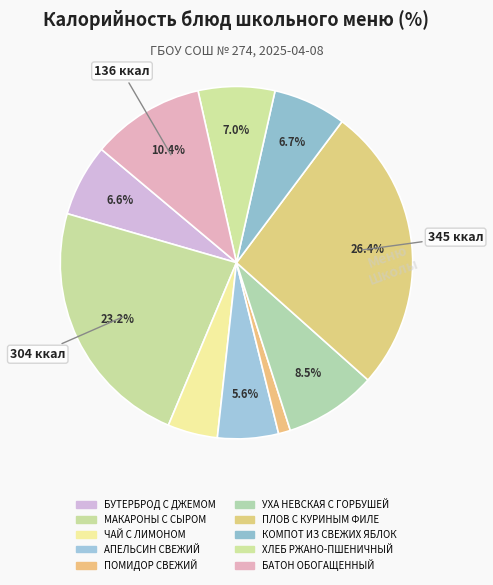

To the nearest percent, what is the combined percentage of МАКАРОНЫ С СЫРОМ and БУТЕРБРОД С ДЖЕМОМ?

30%